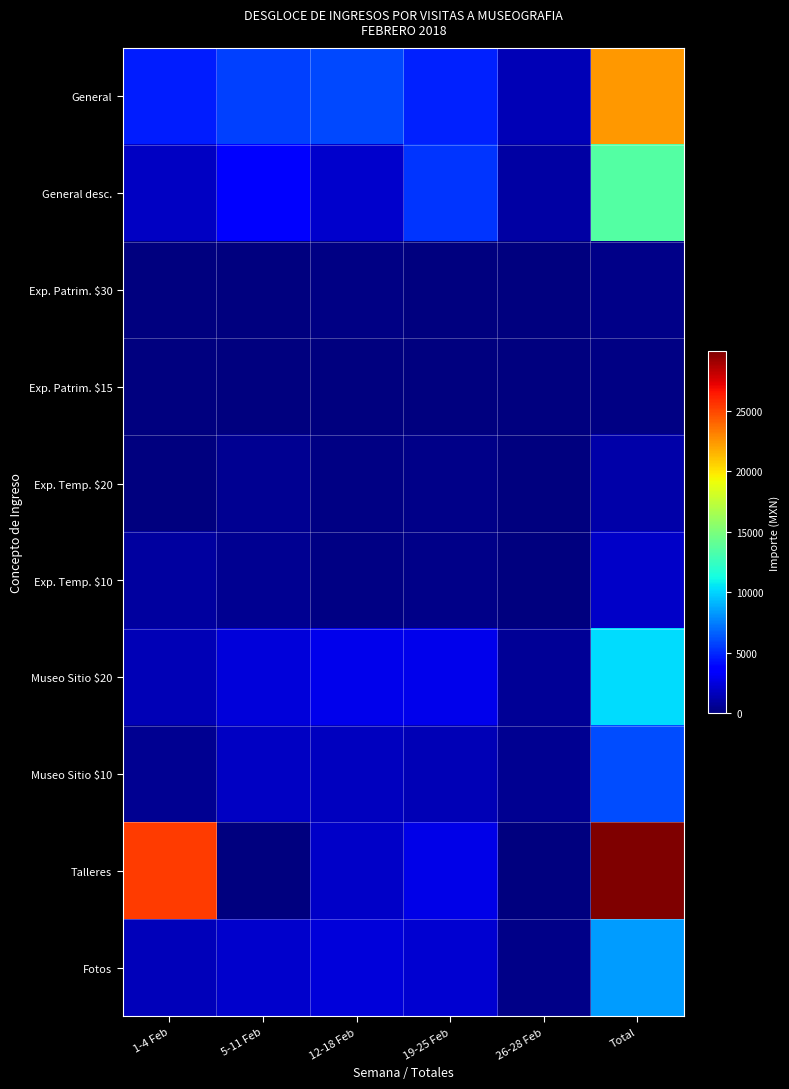

What is the total value across all series at Total?

94015